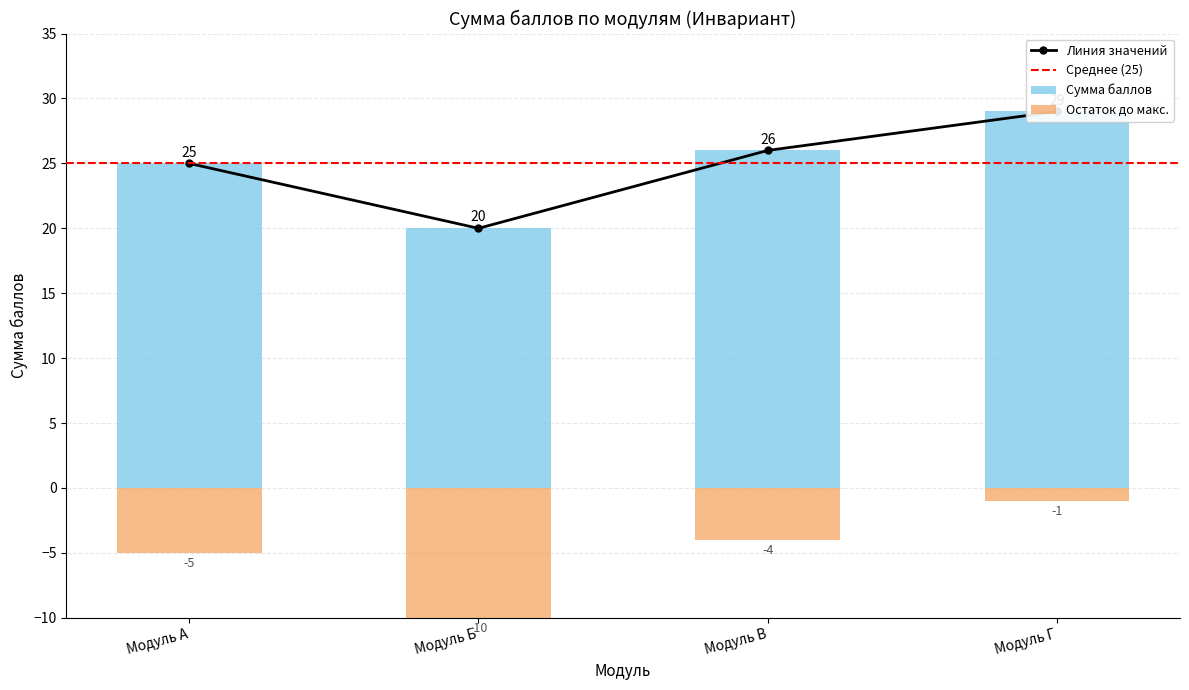

What is the value of the 3rd bar from the left?

26